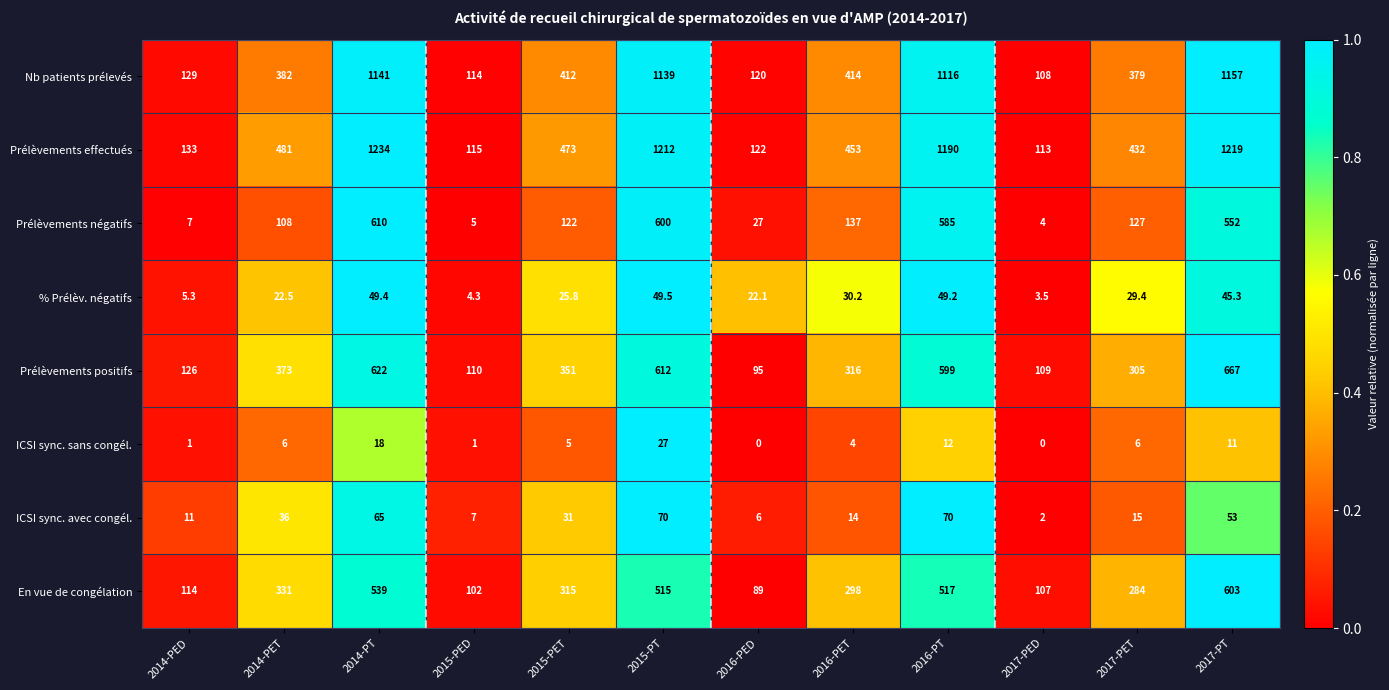

What is the sum of the Prélèvements négatifs values at 2014-PET and 2015-PED?

113.0